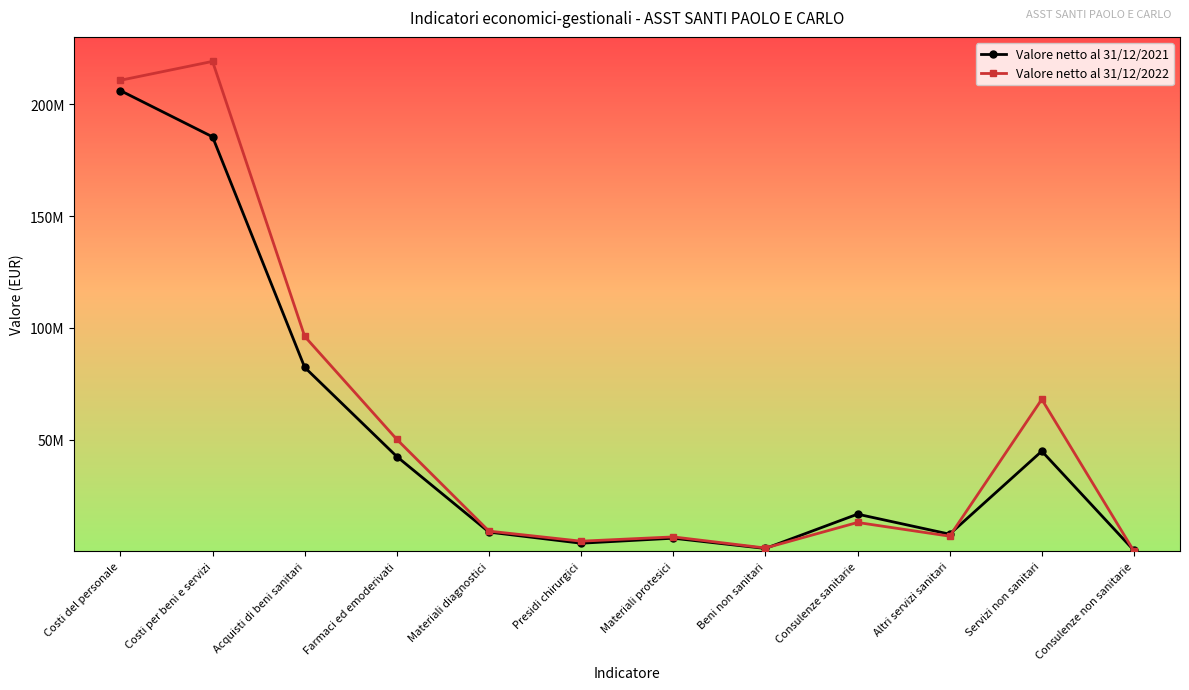

Between which two adjacent categories do Valore netto al 31/12/2022 and Valore netto al 31/12/2021 first intersect?

Beni non sanitari and Consulenze sanitarie